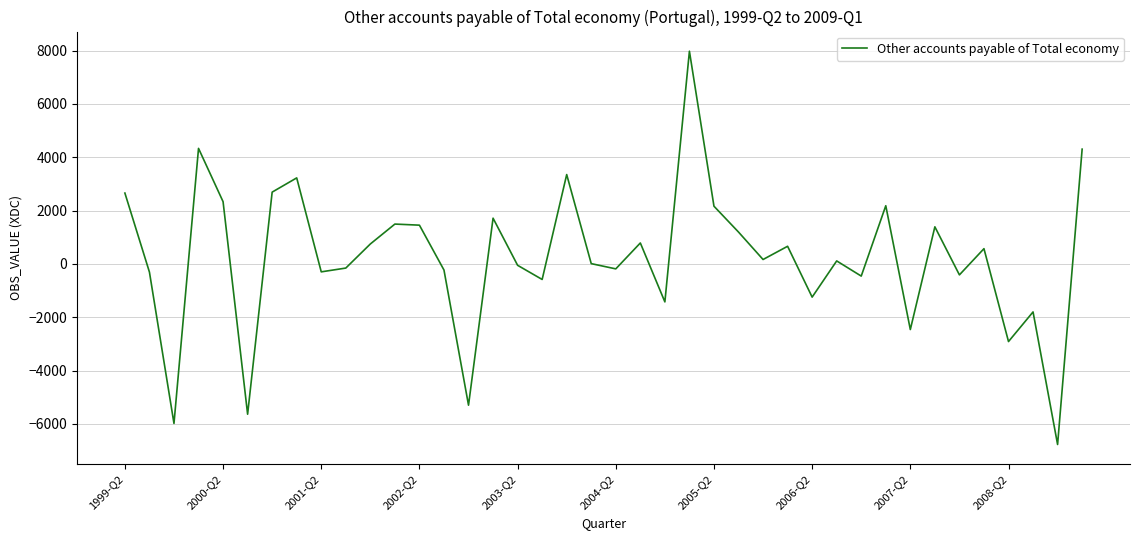

What is the difference between the maximum and minimum values?

14753.9